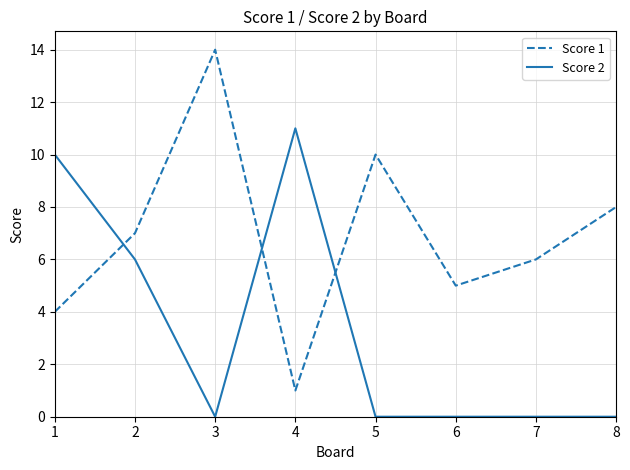

What is the average value of the Score 1 series?

7